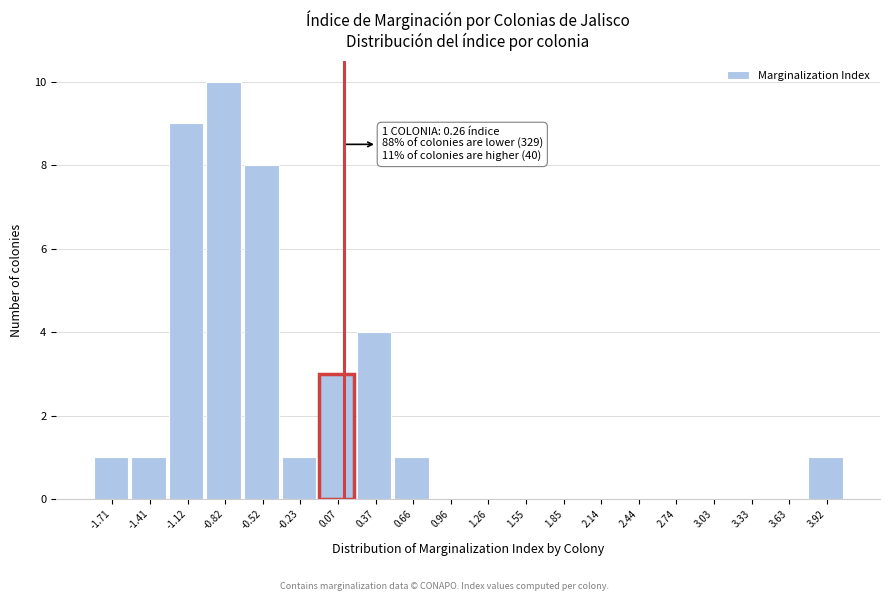

Reading right to left, extract all data points from this chart.

3.92=1	3.63=0	3.33=0	3.03=0	2.74=0	2.44=0	2.14=0	1.85=0	1.55=0	1.26=0	0.96=0	0.66=1	0.37=4	0.07=3	-0.23=1	-0.52=8	-0.82=10	-1.12=9	-1.41=1	-1.71=1